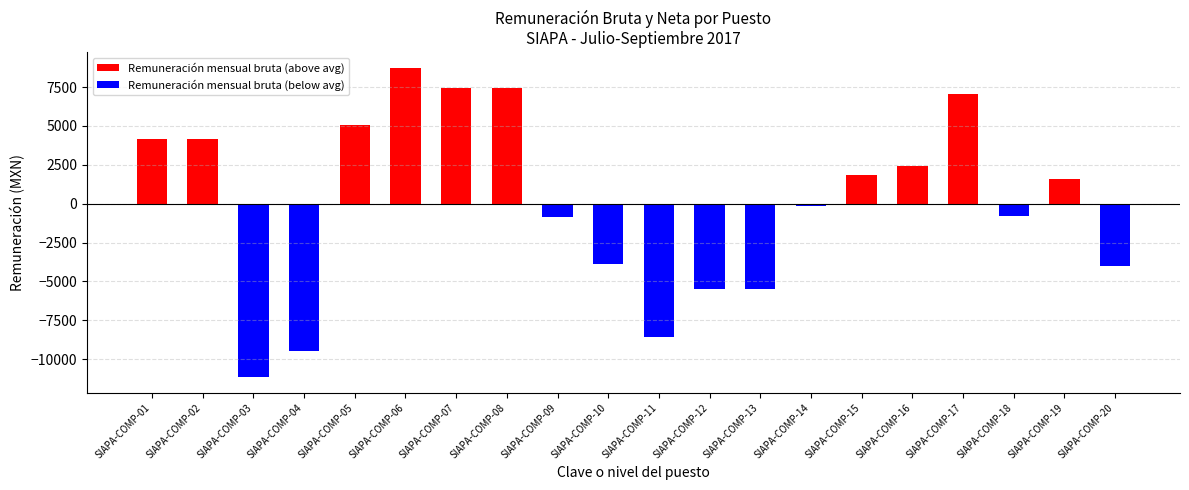

Rank the series by their average value, from lowest to highest.

Remuneración mensual bruta (below avg), Remuneración mensual bruta (above avg)